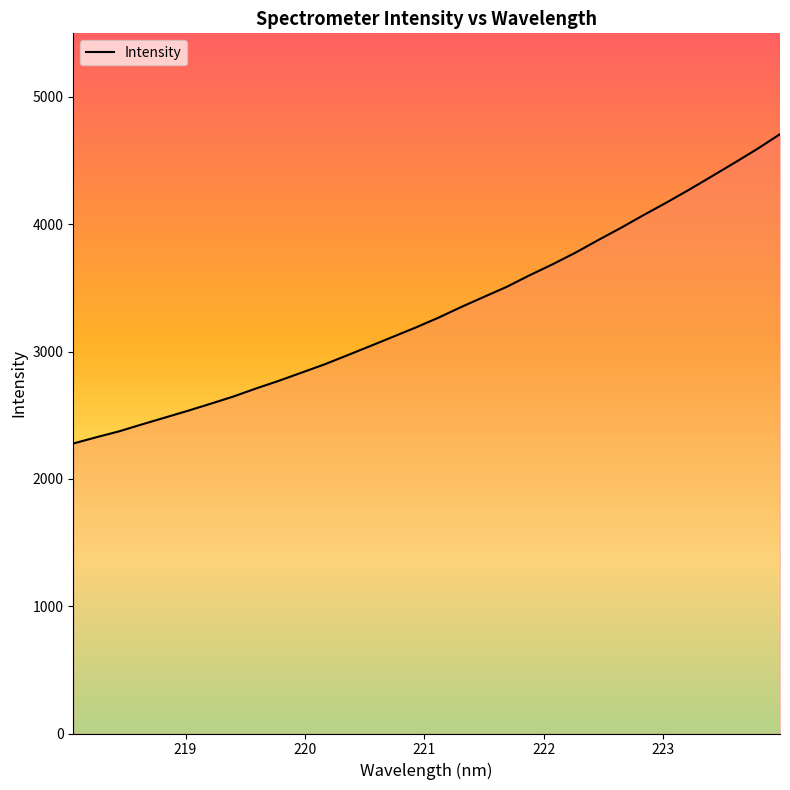

What is the minimum value shown in the chart?

2277.9